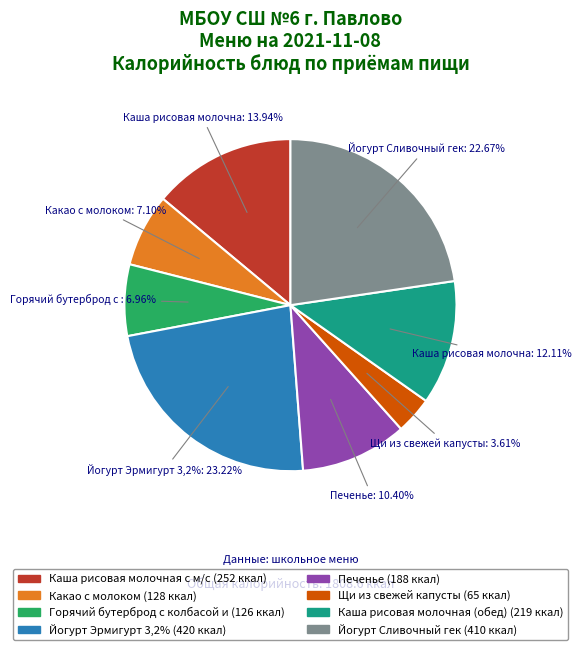

True or false: Какао с молоком accounts for 7% of the total.

True